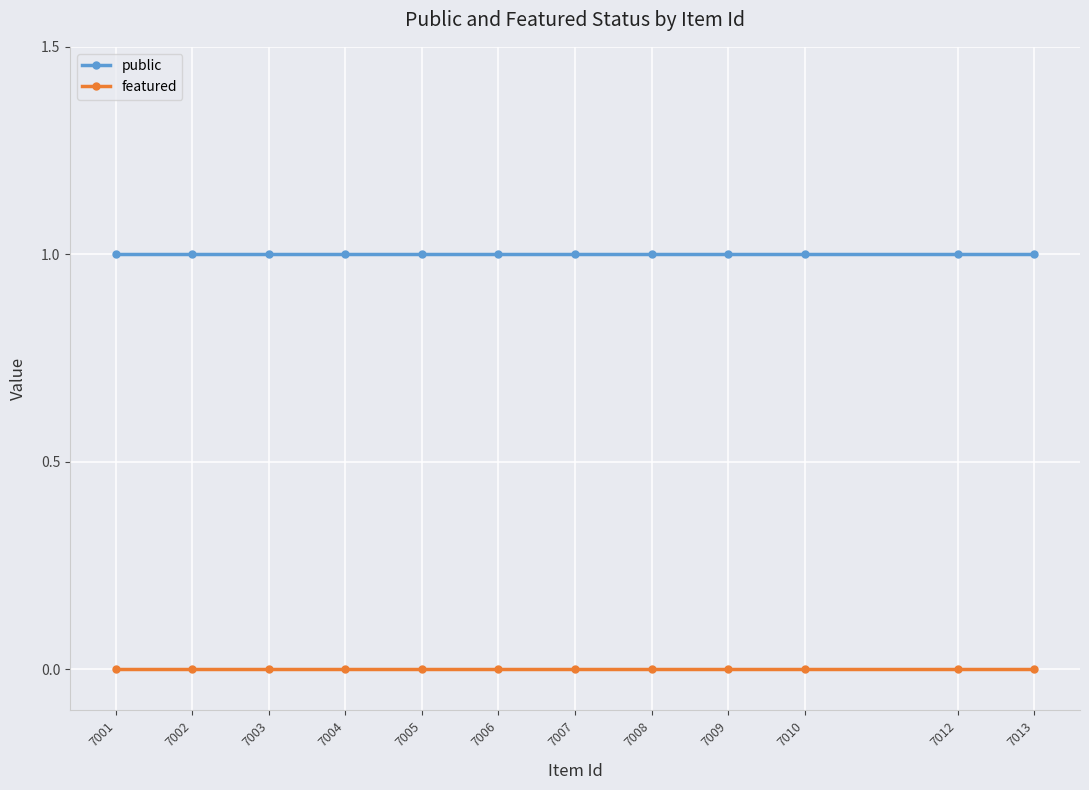

True or false: featured and public intersect in this chart.

False